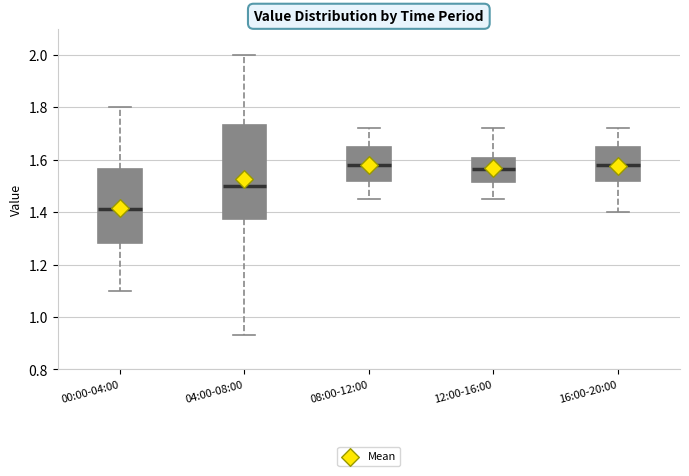

Comparing the boxes themselves (not the whiskers), which one is the tallest?

04:00-08:00